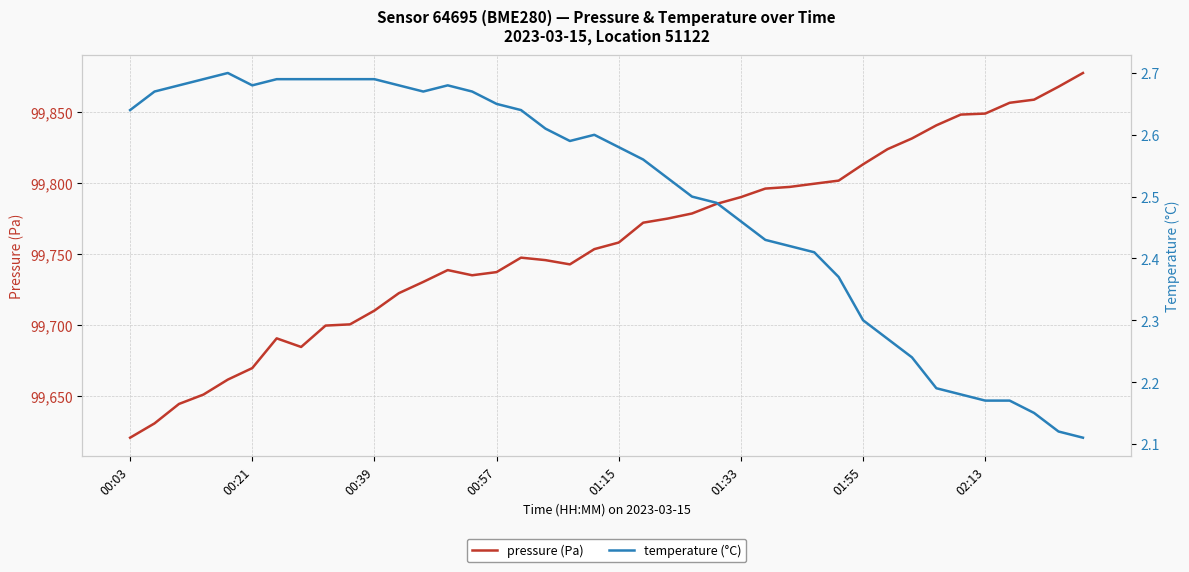

True or false: temperature (°C) and pressure (Pa) cross at least once.

False